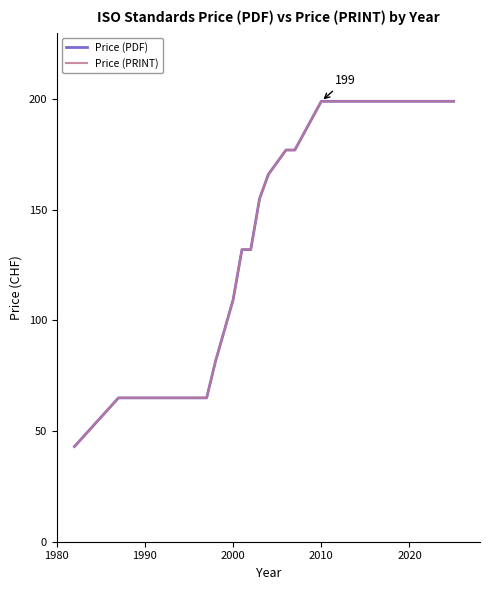

Reading left to right, transcribe all the data shown in this chart.

Price (PDF): 43.0	65.0	65.0	65.0	65.0	81.5	109.3	132.0	132.0	155.0	166.0	177.0	177.0	199.0	199.0	199.0
Price (PRINT): 43.0	65.0	65.0	65.0	65.0	81.5	109.3	132.0	132.0	155.0	166.0	177.0	177.0	199.0	199.0	199.0